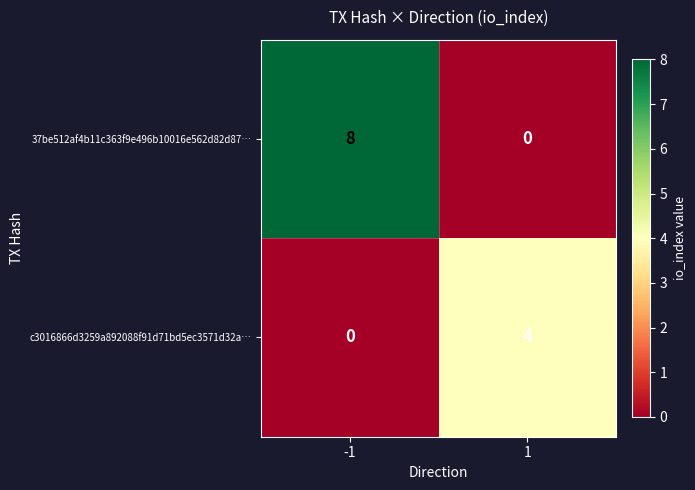

What is the sum of all c3016866d3259a892088f91d71bd5ec3571d32a… values?

4